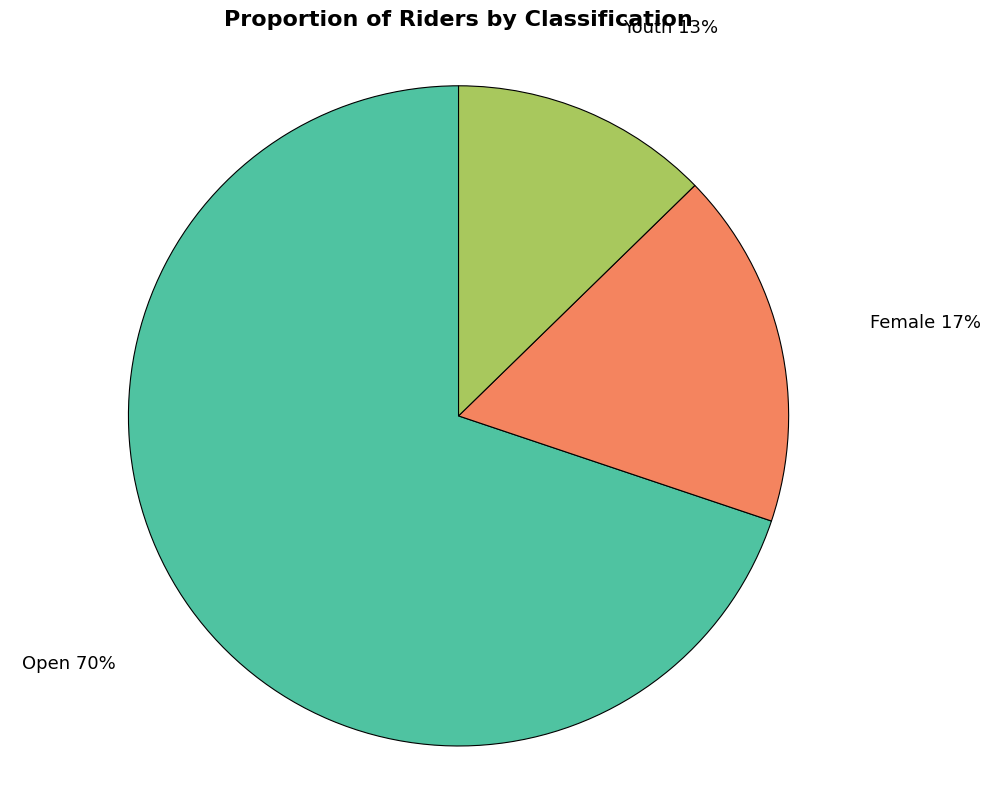

To the nearest percent, what is the difference between the largest and smallest slice percentages?

57%